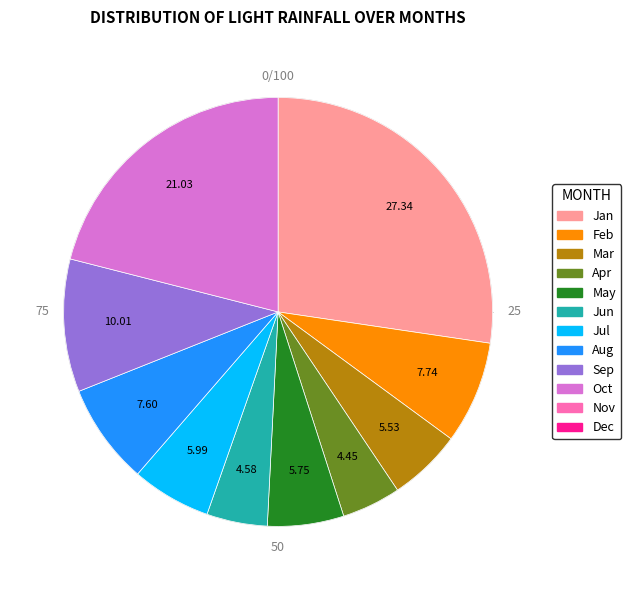

To the nearest percent, what portion does pct75 represent?

8%